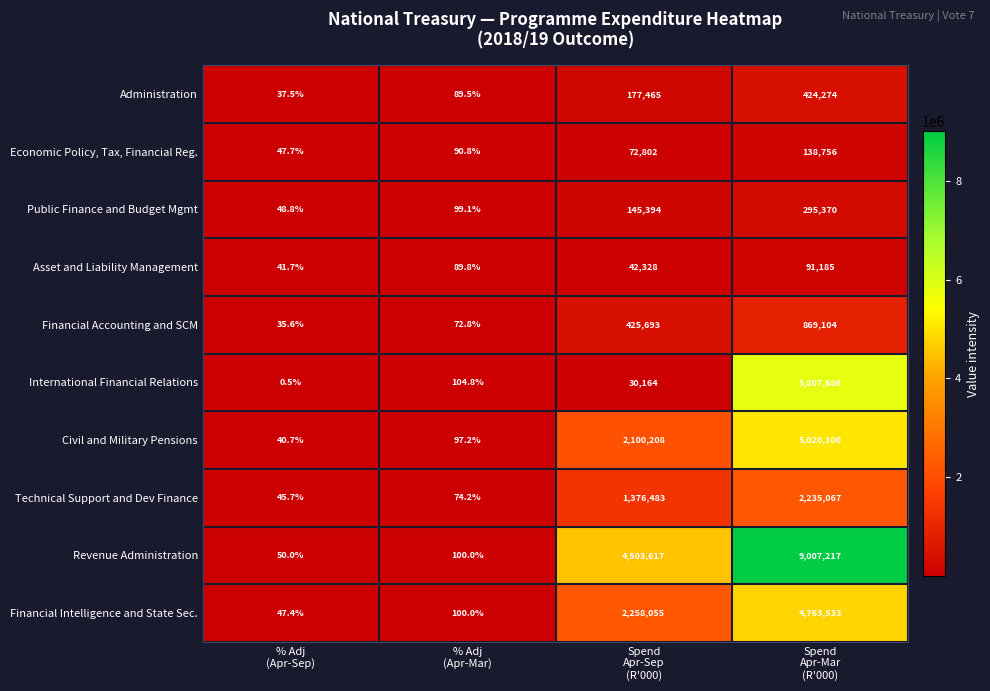

At which category is the sum across all series the highest?

Spend
Apr-Mar
(R'000)